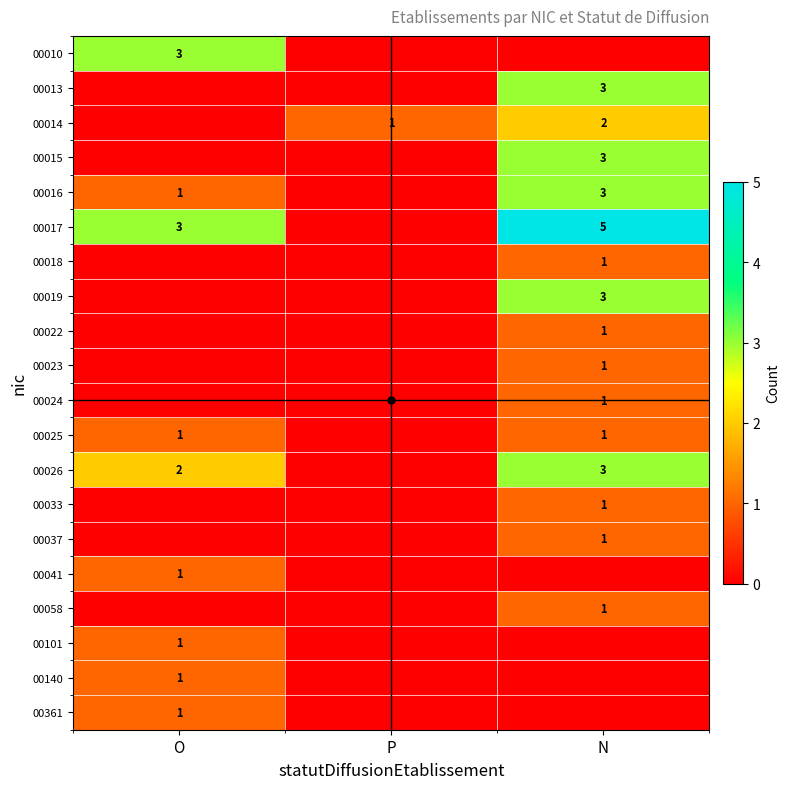

At how many categories does at least one series exceed 4?

1